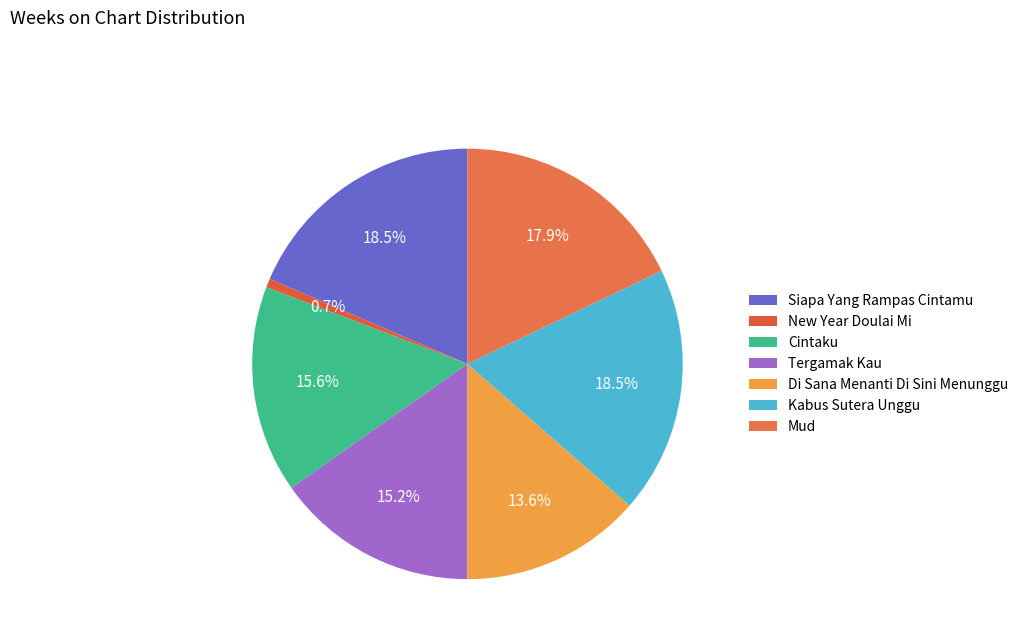

To the nearest percent, what is the difference between the Di Sana Menanti Di Sini Menunggu and Siapa Yang Rampas Cintamu slice percentages?

5%